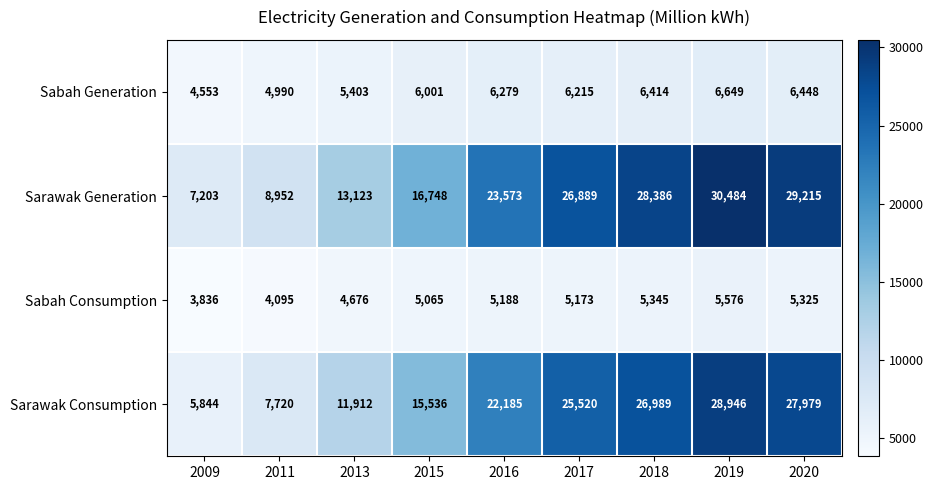

At which label does Sabah Generation reach its minimum?

2009